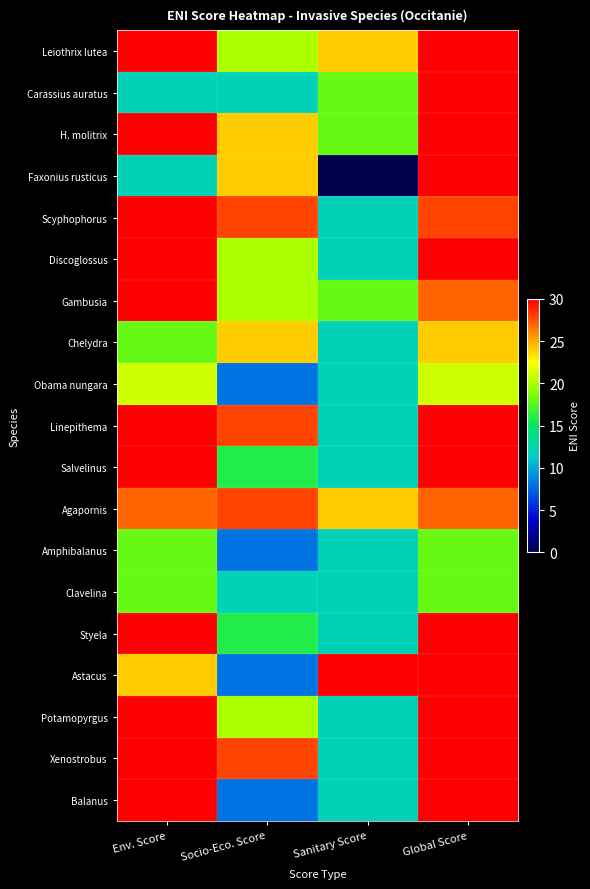

Reading left to right, extract all data points from this chart.

Leiothrix lutea: Env. Score=30	Socio-Eco. Score=20	Sanitary Score=24	Global Score=30
Carassius auratus: Env. Score=12	Socio-Eco. Score=12	Sanitary Score=18	Global Score=30
H. molitrix: Env. Score=30	Socio-Eco. Score=24	Sanitary Score=18	Global Score=30
Faxonius rusticus: Env. Score=12	Socio-Eco. Score=24	Sanitary Score=0	Global Score=30
Scyphophorus: Env. Score=30	Socio-Eco. Score=28	Sanitary Score=12	Global Score=28
Discoglossus: Env. Score=30	Socio-Eco. Score=20	Sanitary Score=12	Global Score=30
Gambusia: Env. Score=30	Socio-Eco. Score=20	Sanitary Score=18	Global Score=27
Chelydra: Env. Score=18	Socio-Eco. Score=24	Sanitary Score=12	Global Score=24
Obama nungara: Env. Score=21	Socio-Eco. Score=8	Sanitary Score=12	Global Score=21
Linepithema: Env. Score=30	Socio-Eco. Score=28	Sanitary Score=12	Global Score=30
Salvelinus: Env. Score=30	Socio-Eco. Score=16	Sanitary Score=12	Global Score=30
Agapornis: Env. Score=27	Socio-Eco. Score=28	Sanitary Score=24	Global Score=27
Amphibalanus: Env. Score=18	Socio-Eco. Score=8	Sanitary Score=12	Global Score=18
Clavelina: Env. Score=18	Socio-Eco. Score=12	Sanitary Score=12	Global Score=18
Styela: Env. Score=30	Socio-Eco. Score=16	Sanitary Score=12	Global Score=30
Astacus: Env. Score=24	Socio-Eco. Score=8	Sanitary Score=30	Global Score=30
Potamopyrgus: Env. Score=30	Socio-Eco. Score=20	Sanitary Score=12	Global Score=30
Xenostrobus: Env. Score=30	Socio-Eco. Score=28	Sanitary Score=12	Global Score=30
Balanus: Env. Score=30	Socio-Eco. Score=8	Sanitary Score=12	Global Score=30